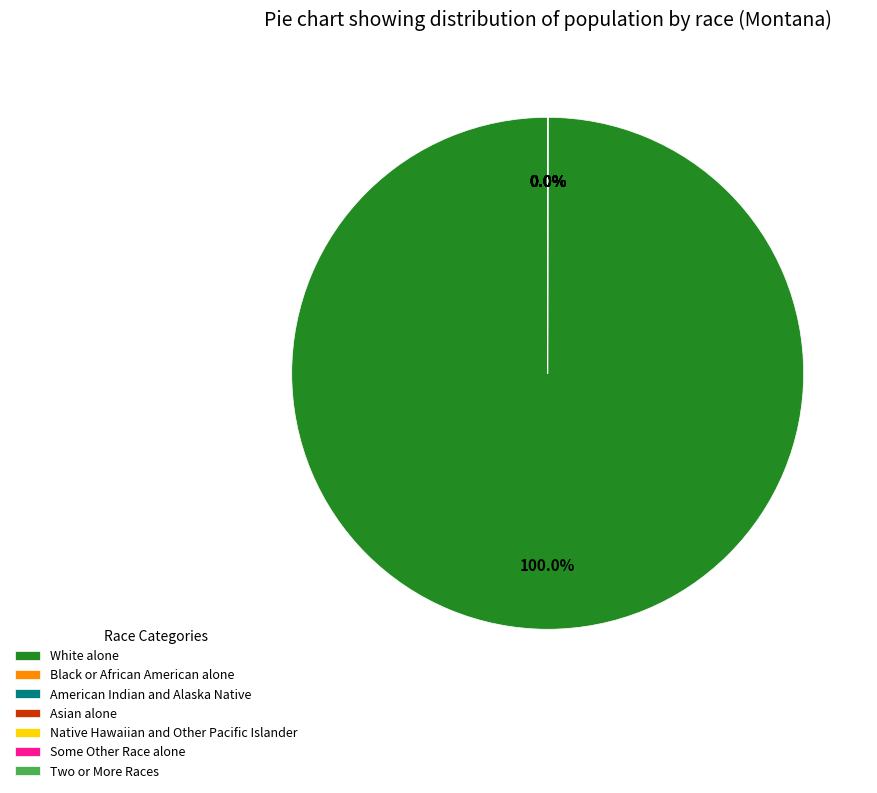

Which category has the biggest portion of the pie?

White alone